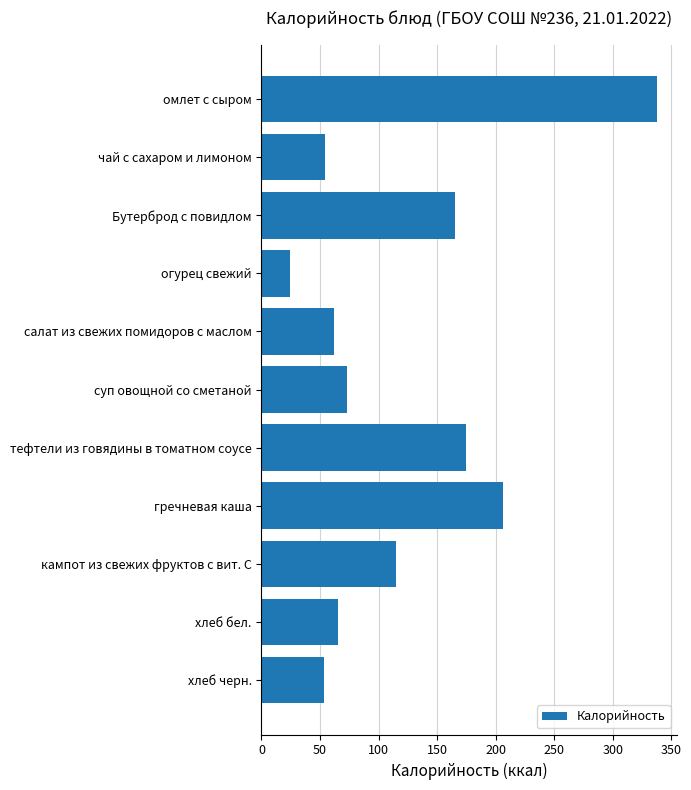

What is the sum of all values?

1330